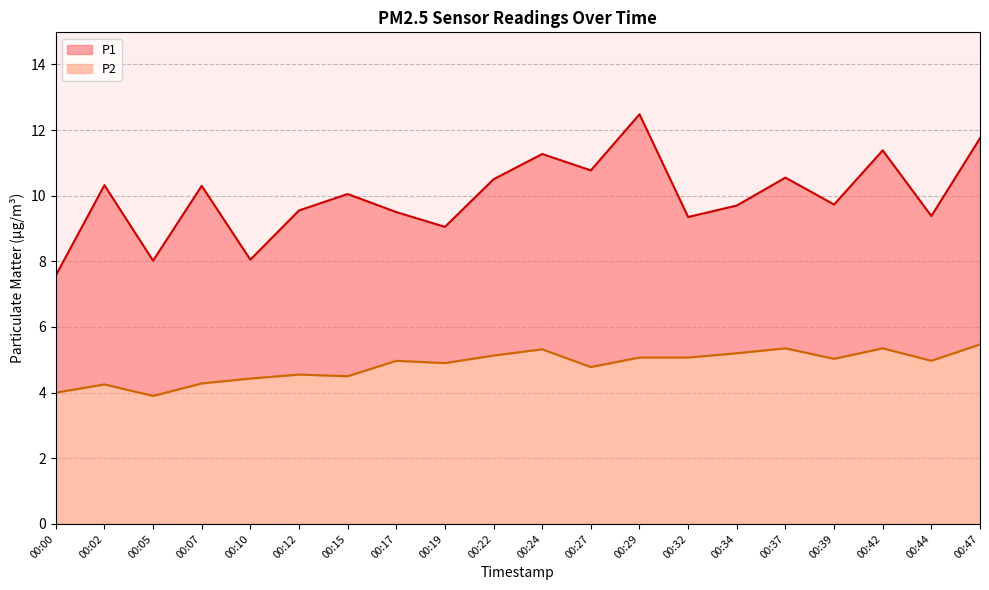

What is the sum of the P1 values at 00:29 and 00:34?

22.2